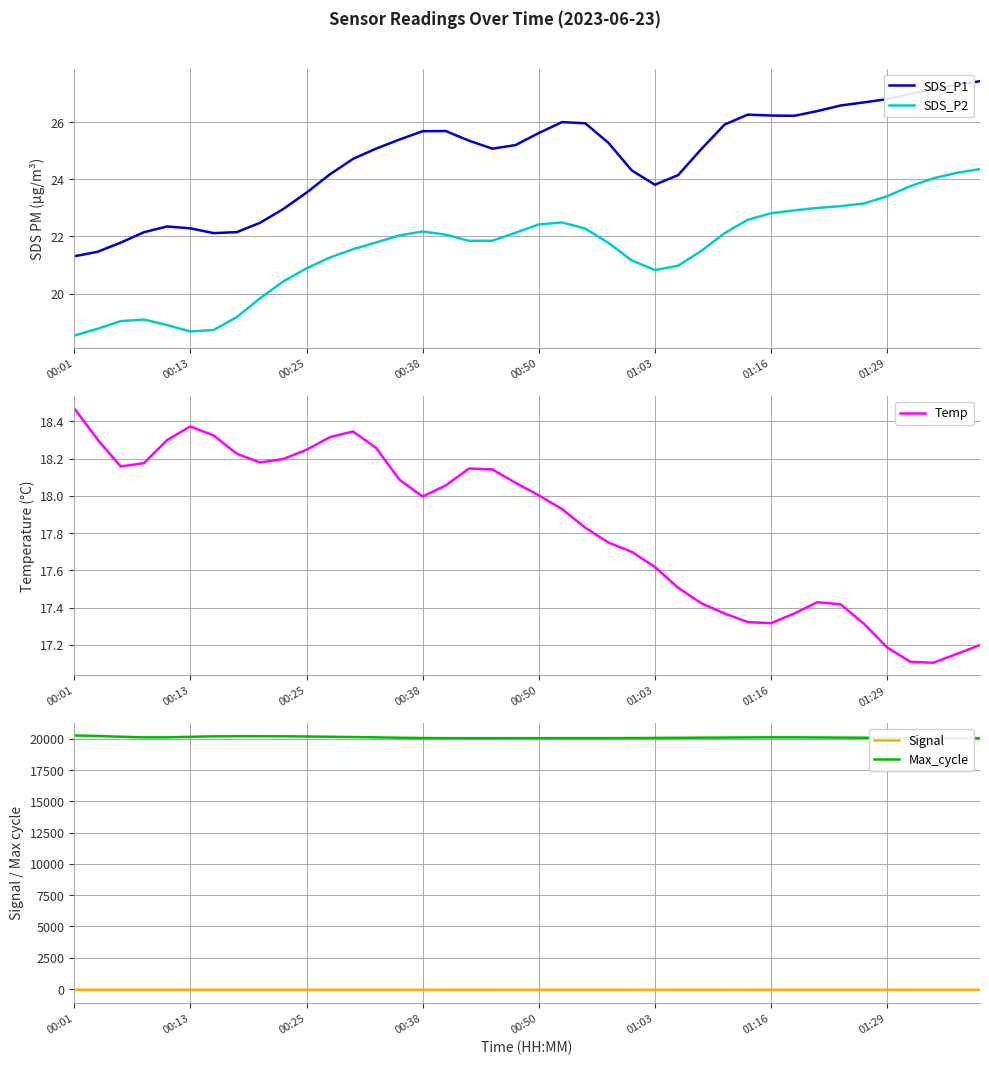

Rank the series by their maximum value, from lowest to highest.

Signal, Temp, SDS_P2, SDS_P1, Max_cycle